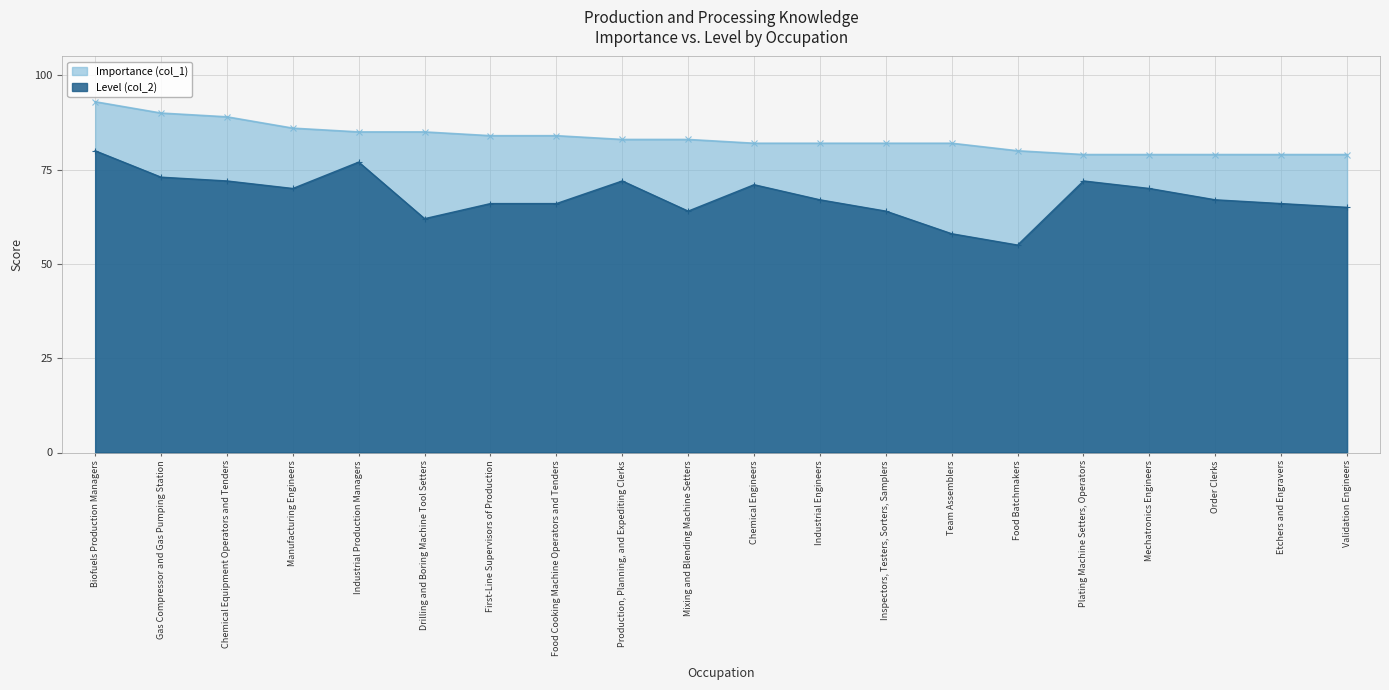

Where does the Importance (col_1) series first go above 83?

Biofuels Production Managers